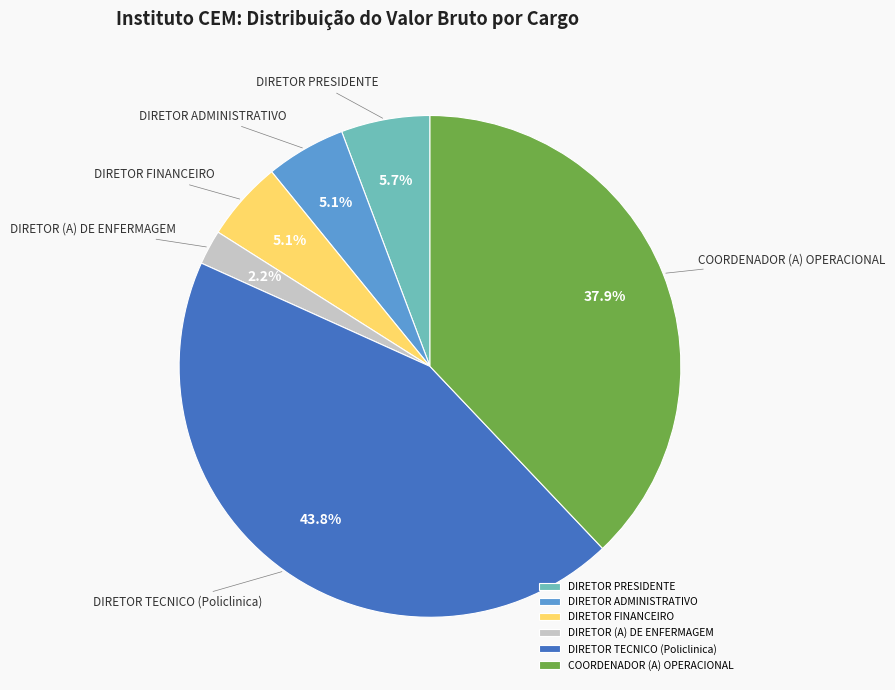

What percentage is NOT represented by DIRETOR (A) DE ENFERMAGEM?

97.8%